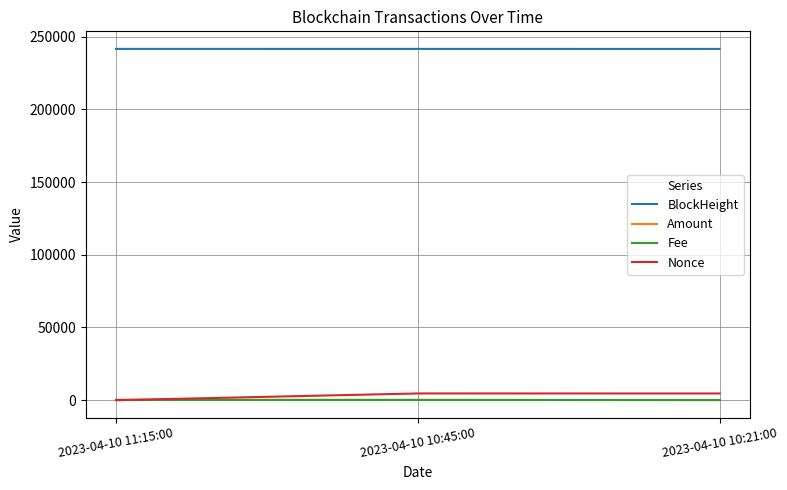

What is the difference between the Nonce values at 2023-04-10 10:45:00 and 2023-04-10 10:21:00?

1.0